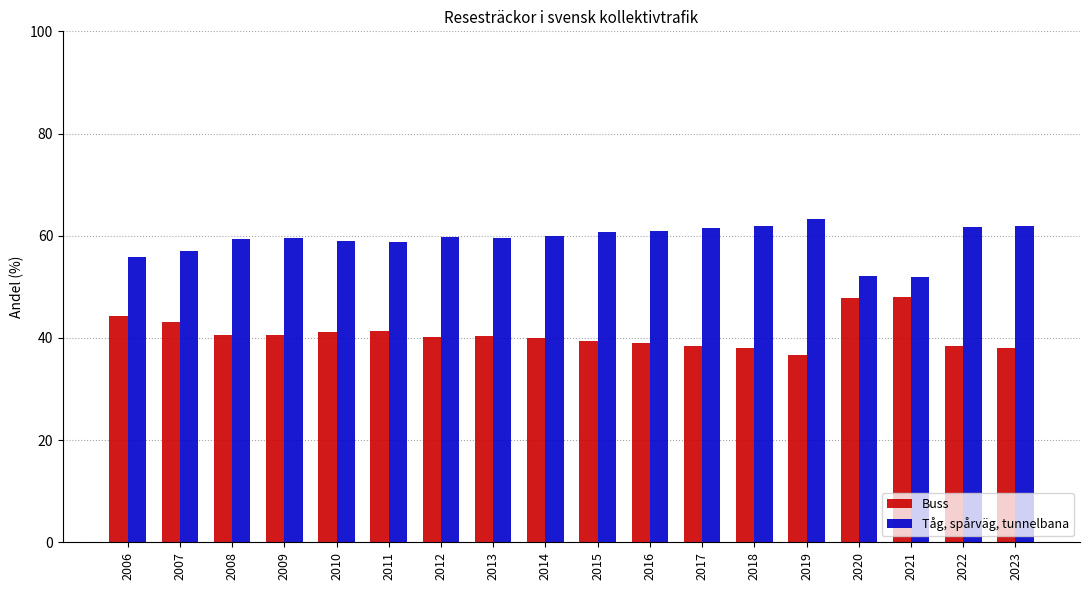

What is the spread (max minus min) of values at 2020?

4.3